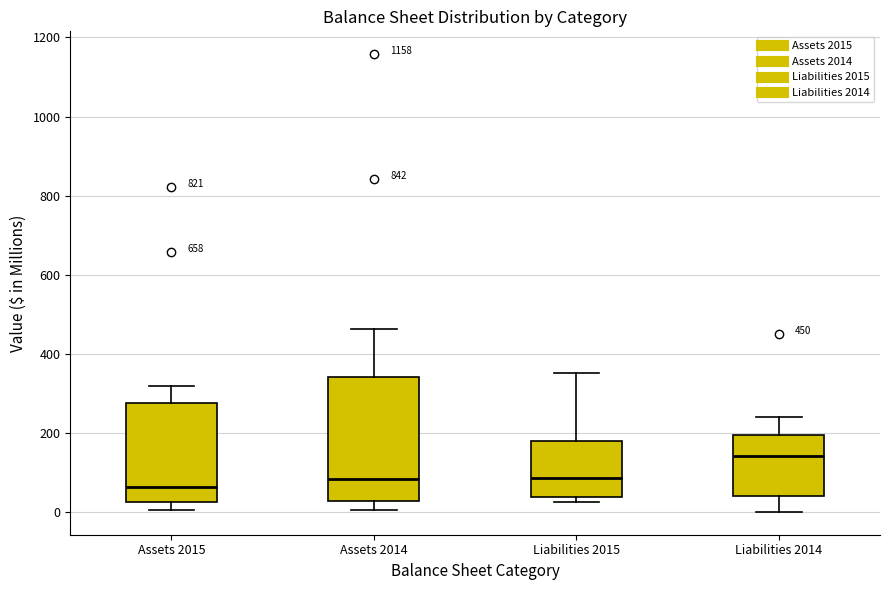

Which box's median line is the highest?

Liabilities 2014